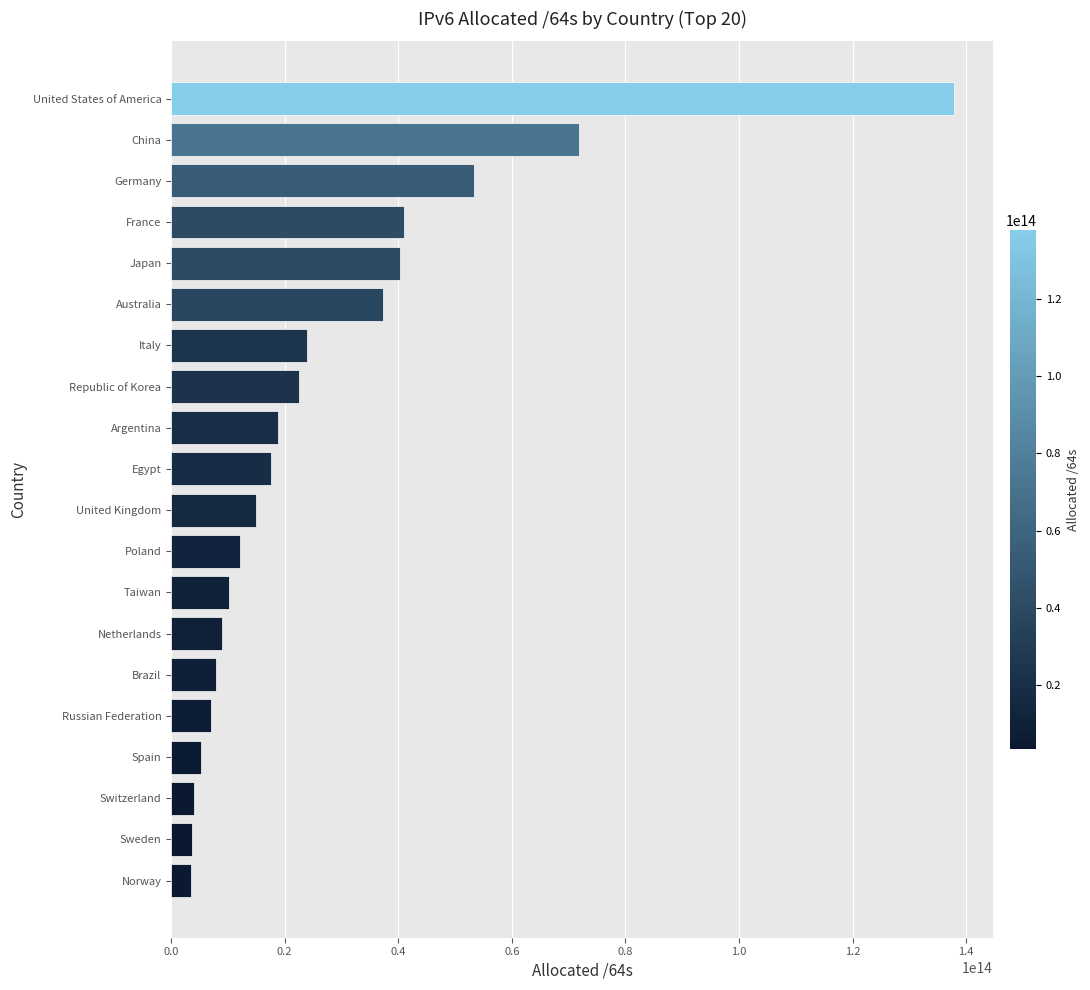

What is the label of the 4th bar from the bottom?

Spain